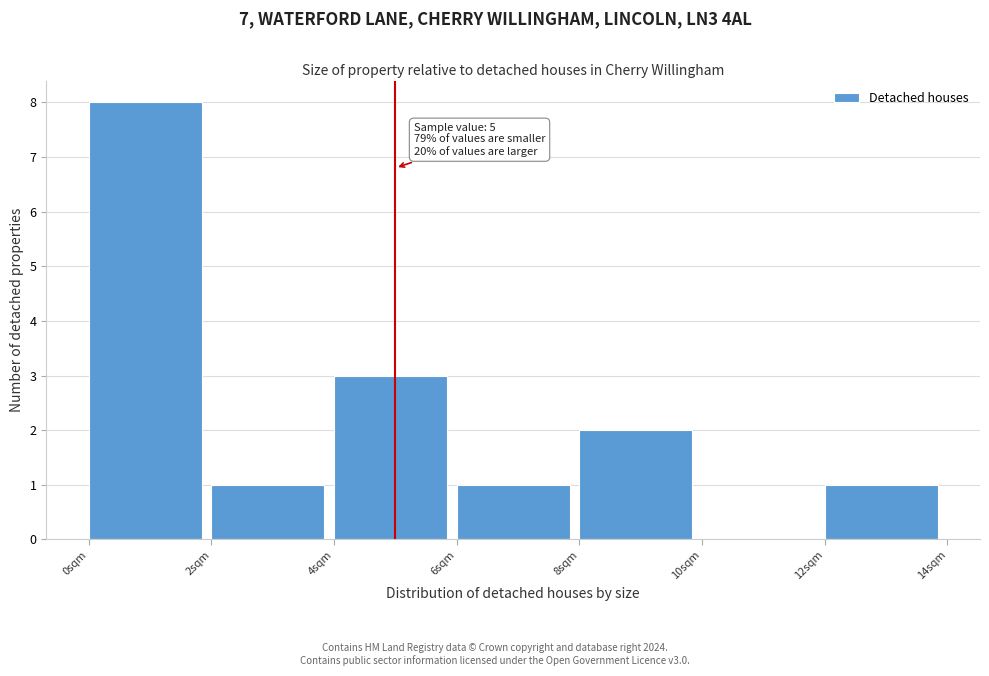

Over which range of the x-axis is the bar tallest?

0 to 2